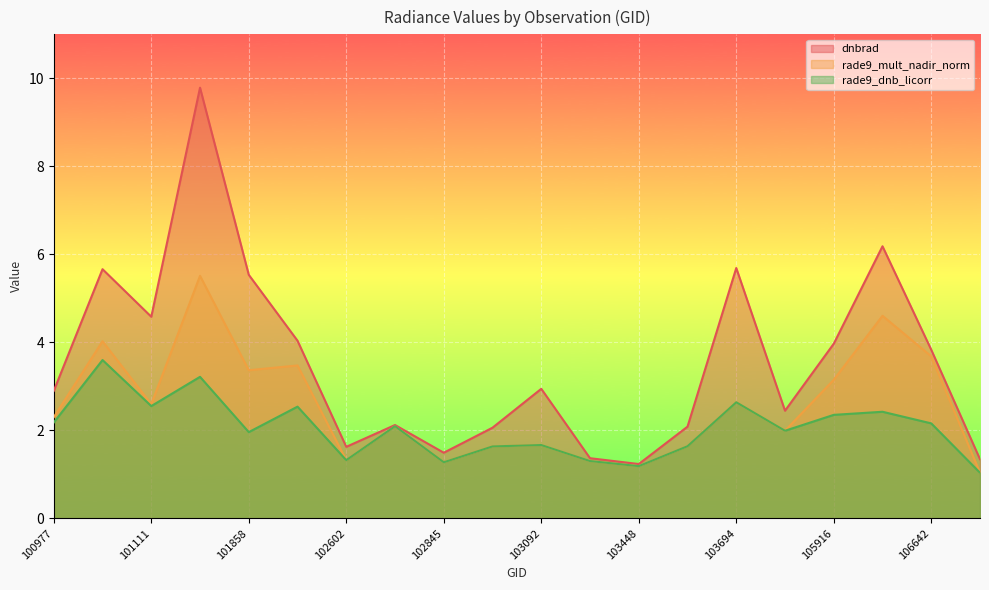

How many lines are shown in the chart?

3